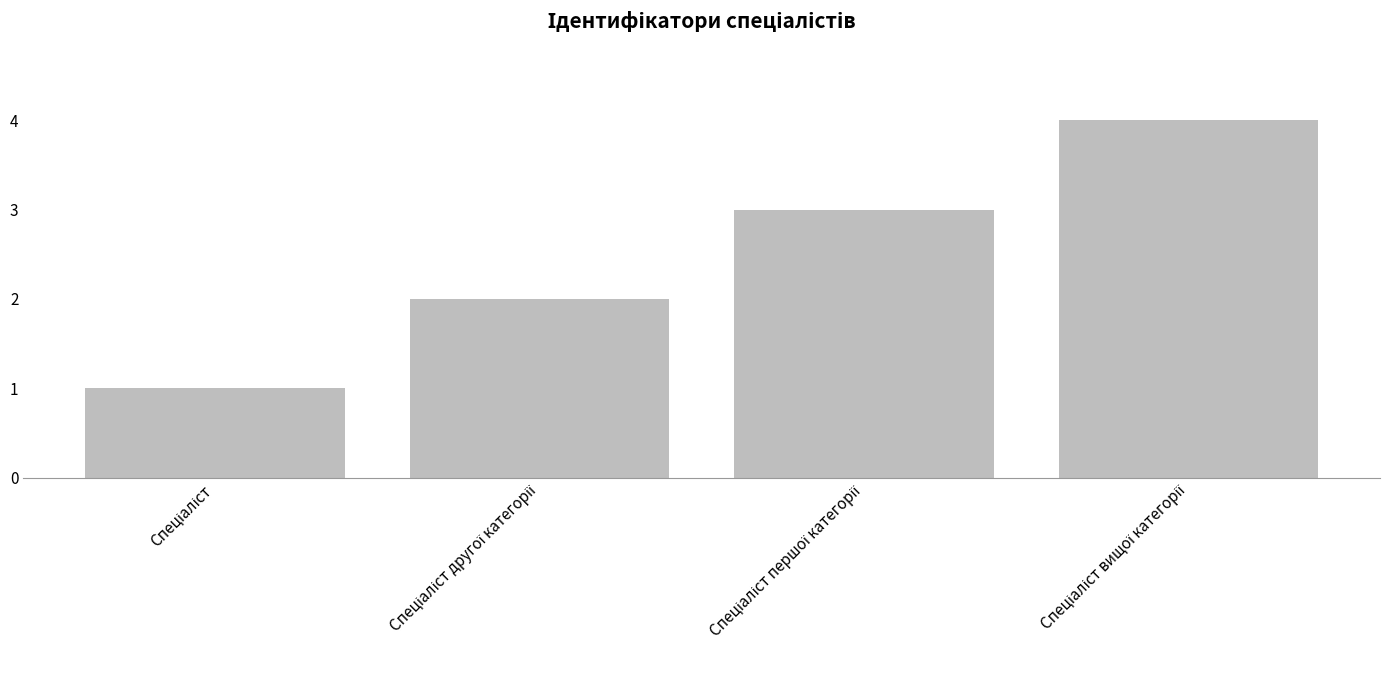

What is the greatest value displayed?

4